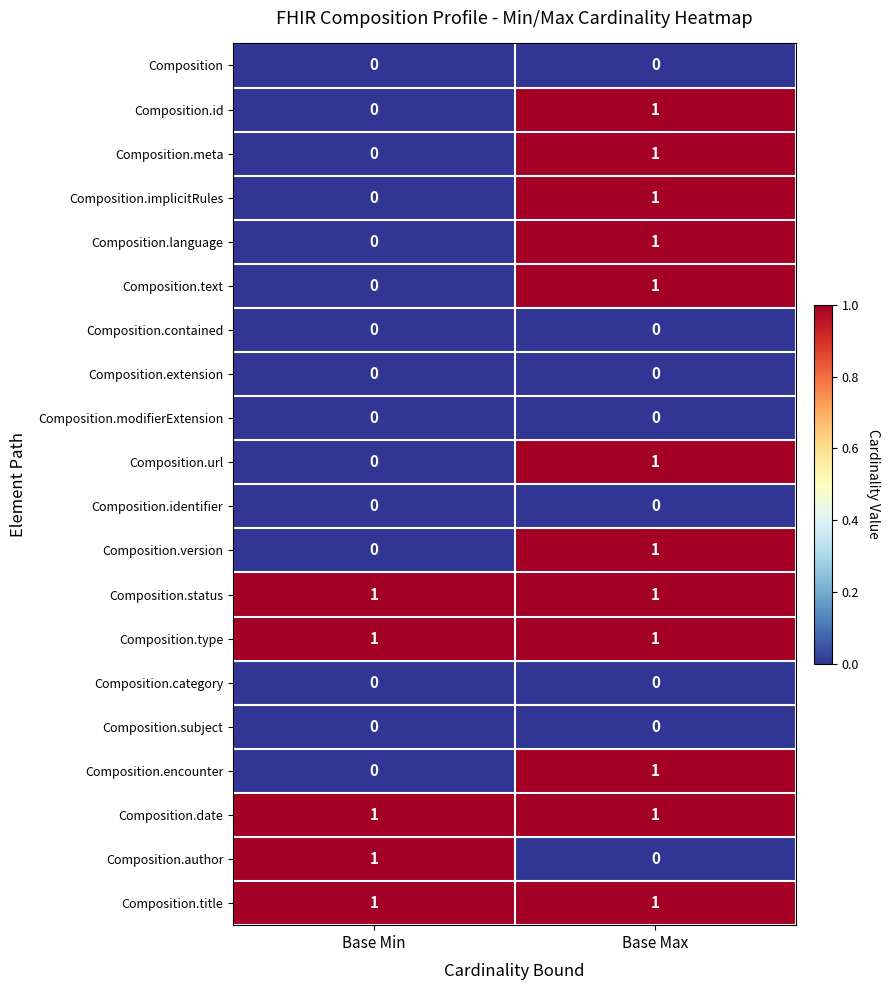

List the labels in order of Composition.author value, smallest first.

Base Max, Base Min